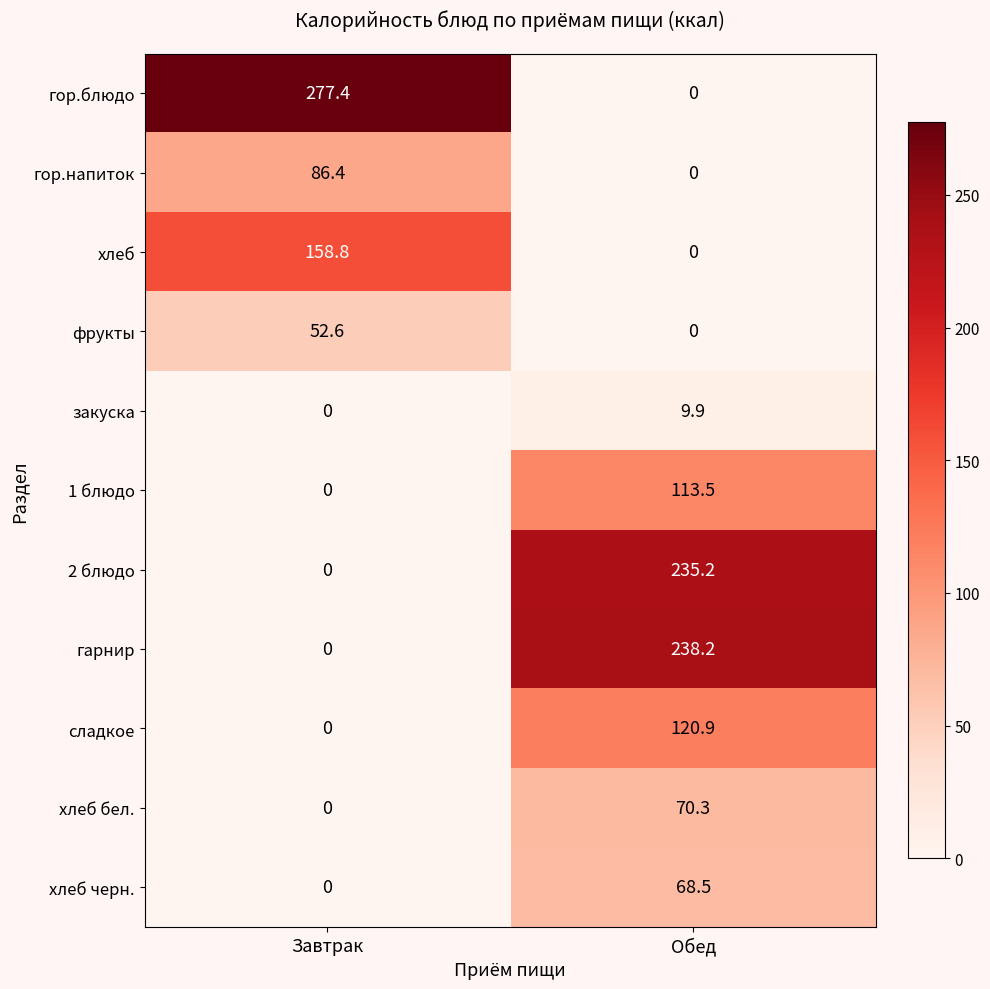

What is the maximum value shown in the chart?

277.4